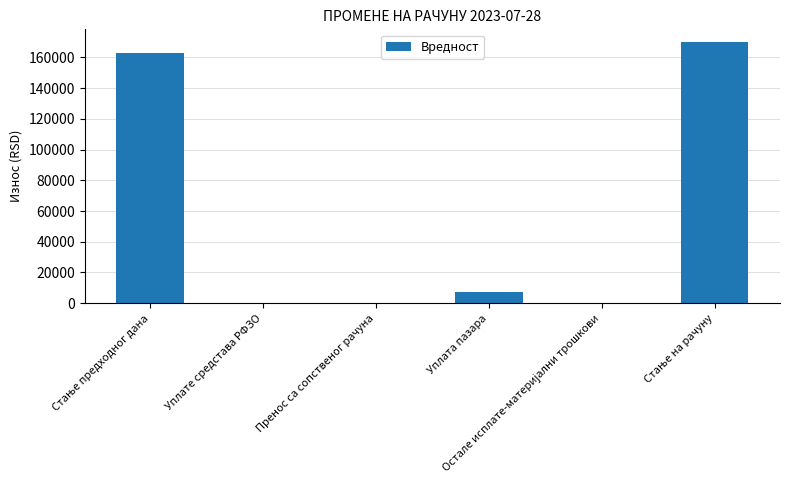

What is the greatest value displayed?

169760.5